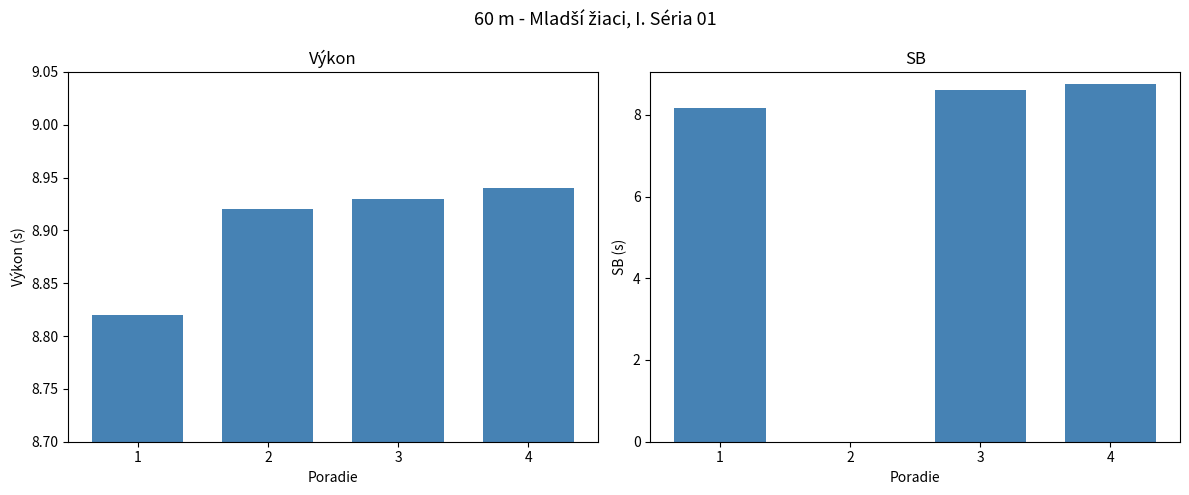

Between 2 and 4, which series saw the biggest shift?

SB